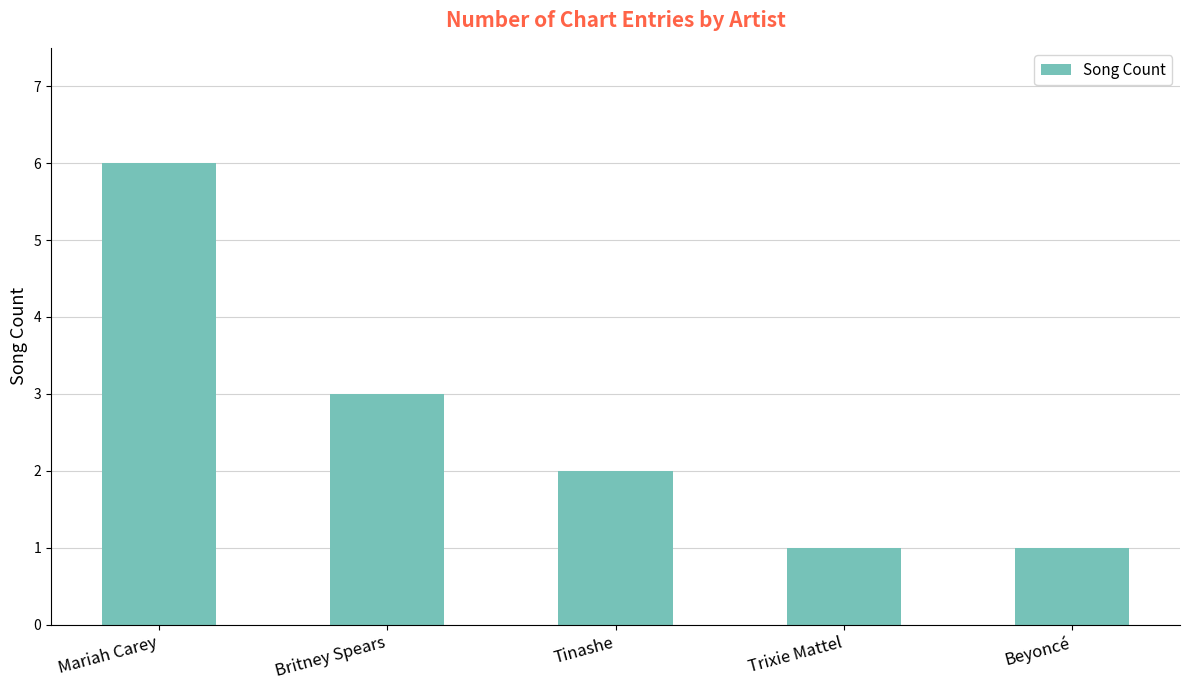

What is the ratio of the value at Trixie Mattel to the value at Beyoncé?

1.0